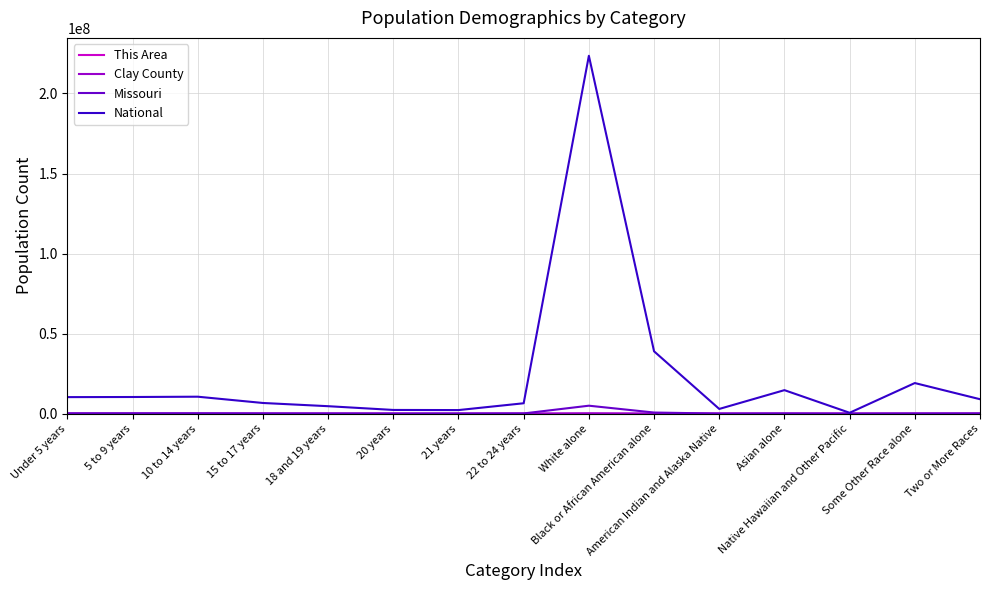

Which series has the largest total across all categories?

National